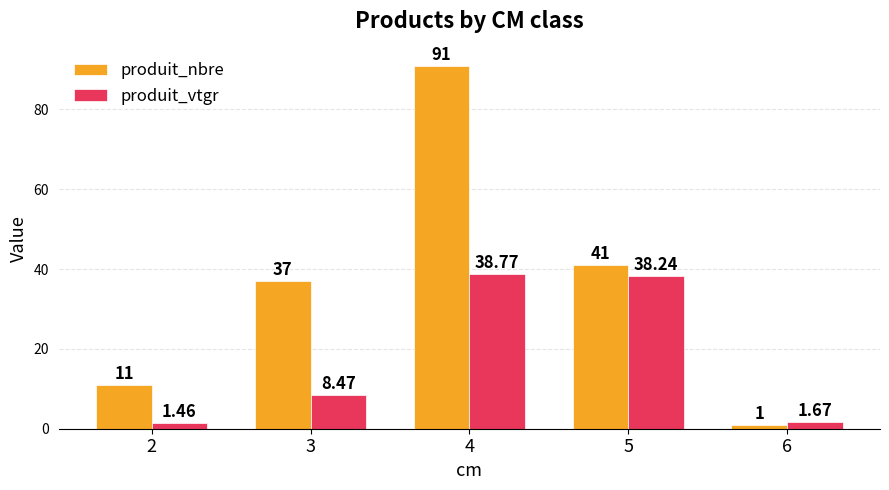

Which series has the largest total across all categories?

produit_nbre